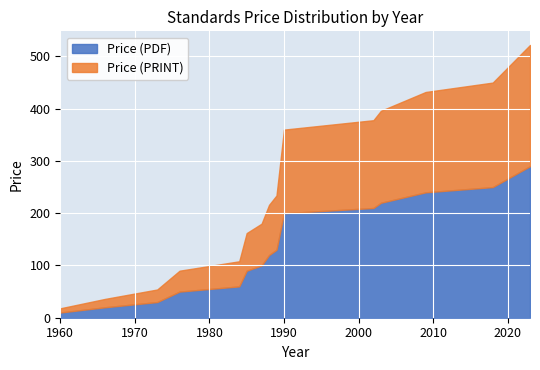

What is the sum of the Price (PDF) values at 1987 and 14?

404.0